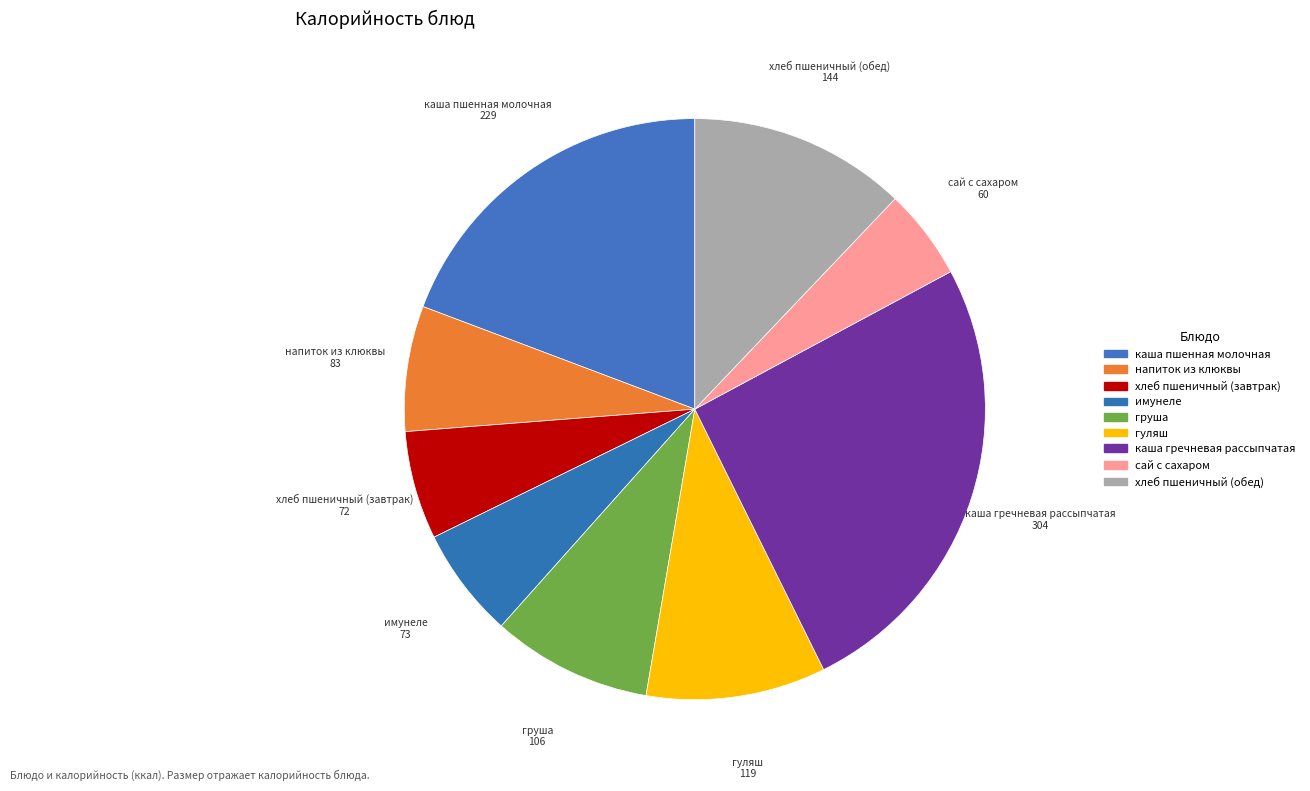

How many slices are in this pie chart?

9